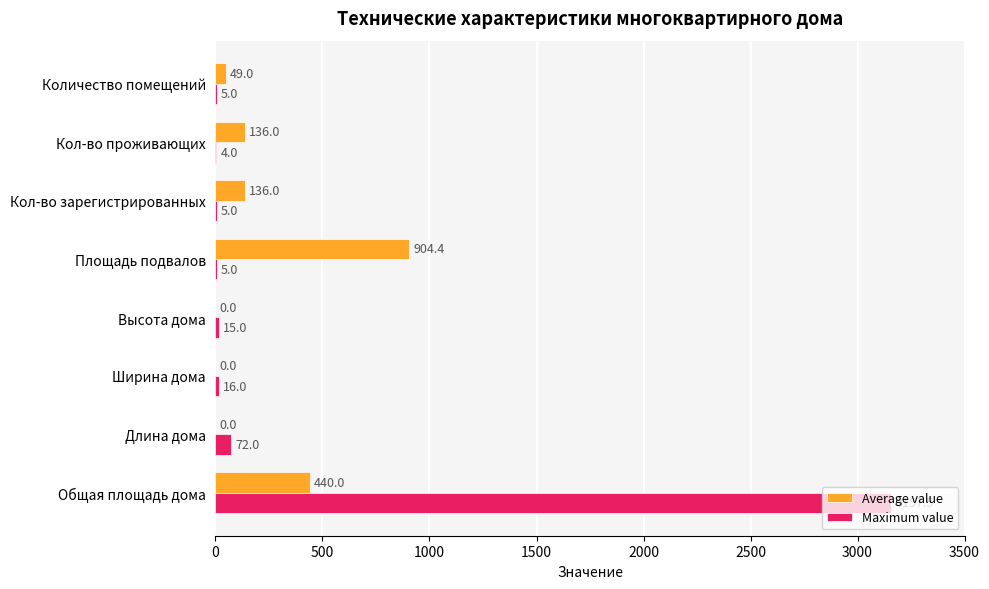

Where is Maximum value nearest to the value 1580?

Длина дома